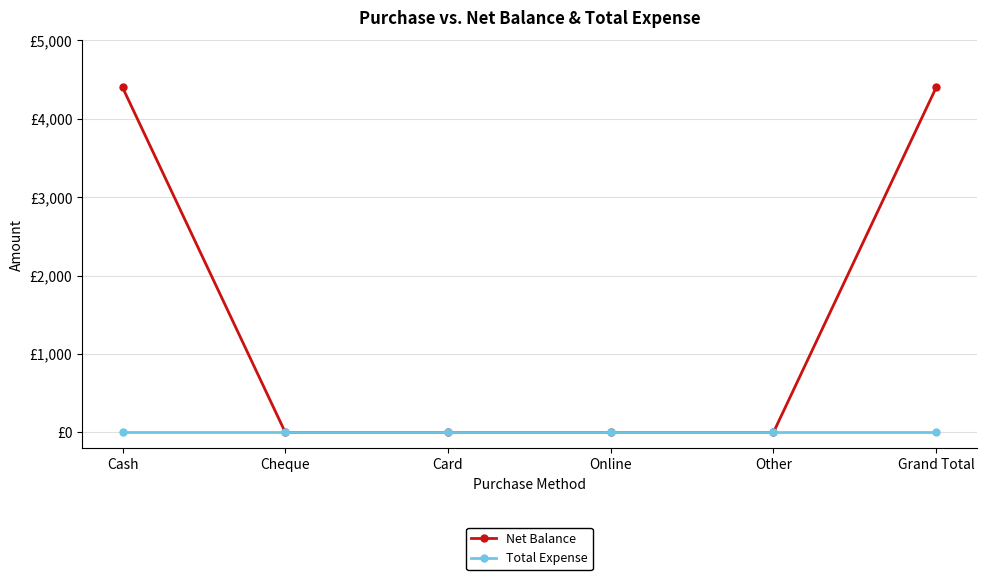

What is the difference between the maximum and second lowest values in the Net Balance series?

4400